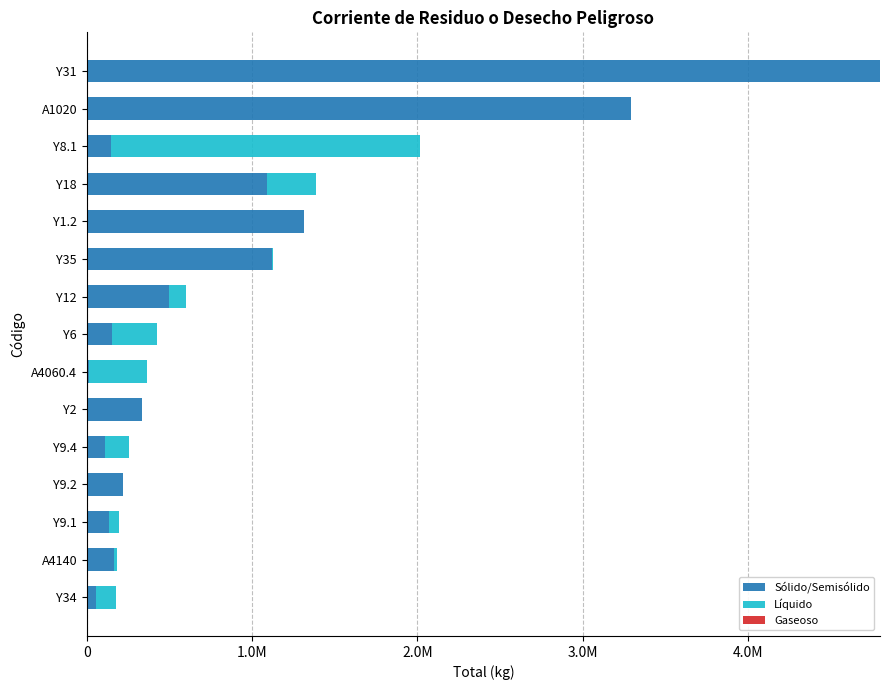

What is the sum of all Sólido/Semisólido values?

13444645.0